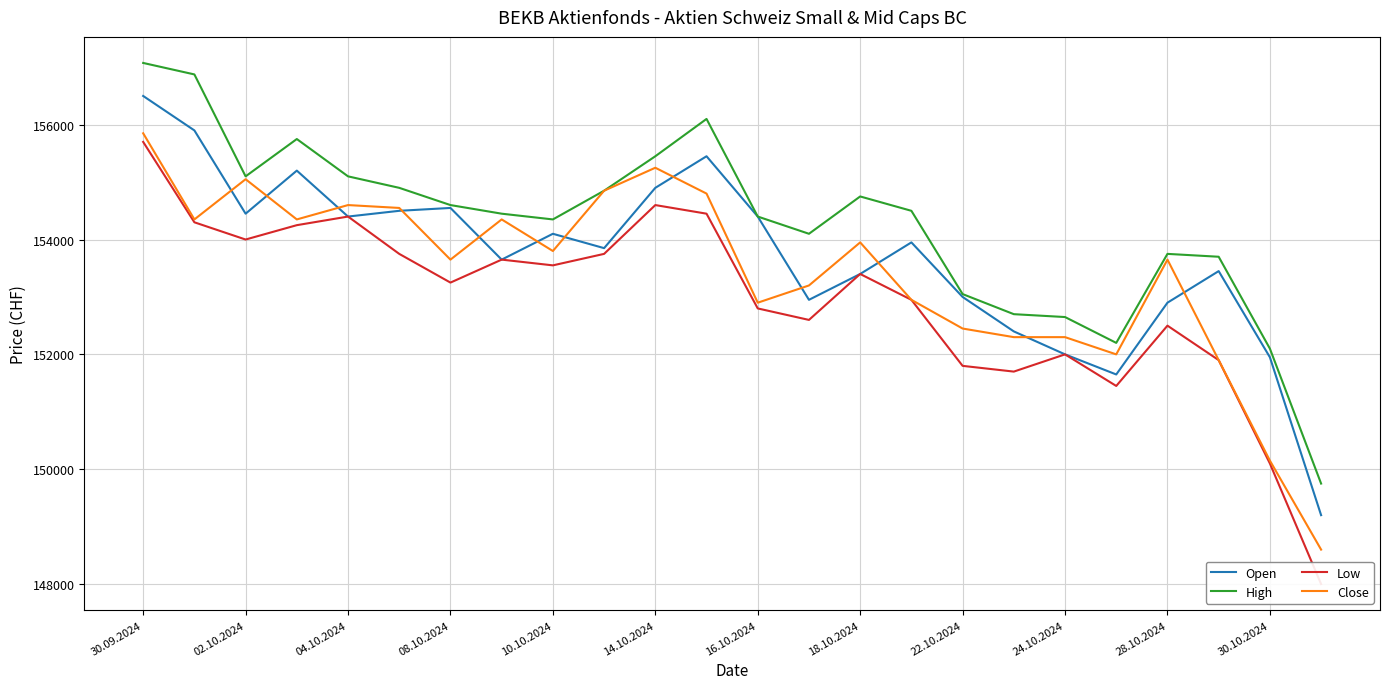

Which category has the lowest value in the Close series?

23